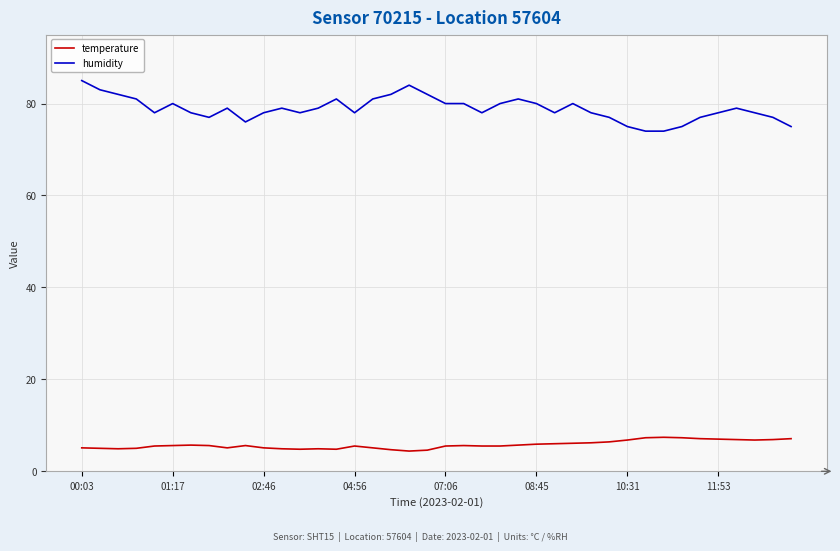

What is the difference between the second highest and minimum values in the humidity series?

10.0